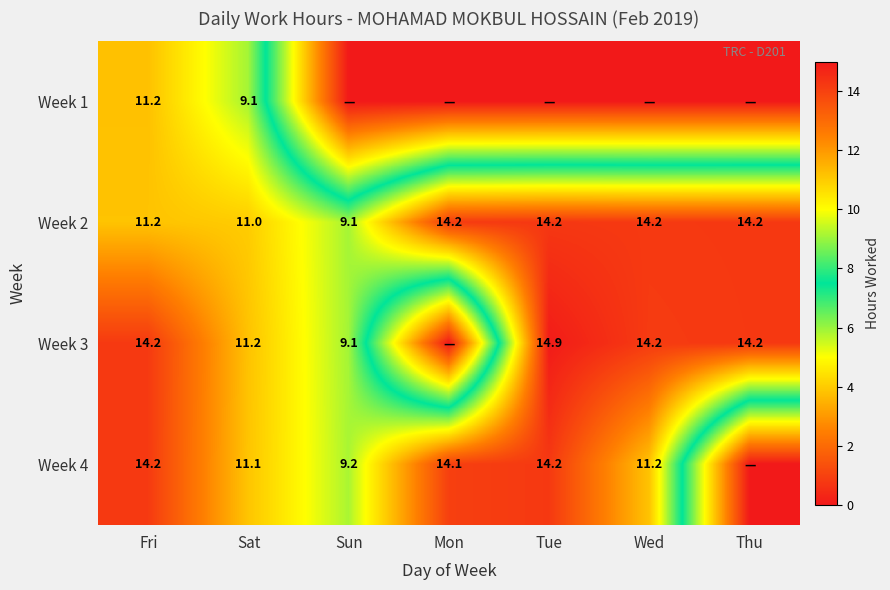

What is the lowest value of the Week 2 series?

9.1